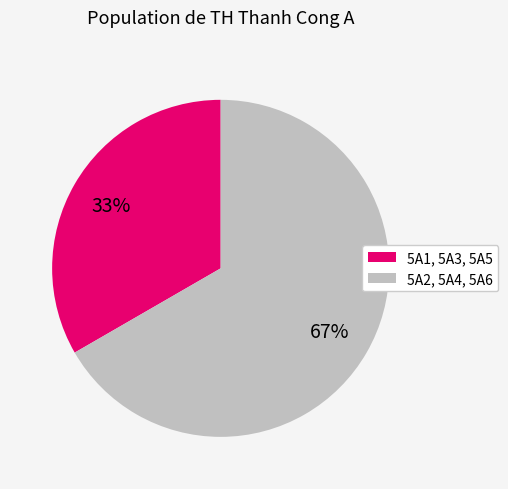

How many slices are in this pie chart?

2